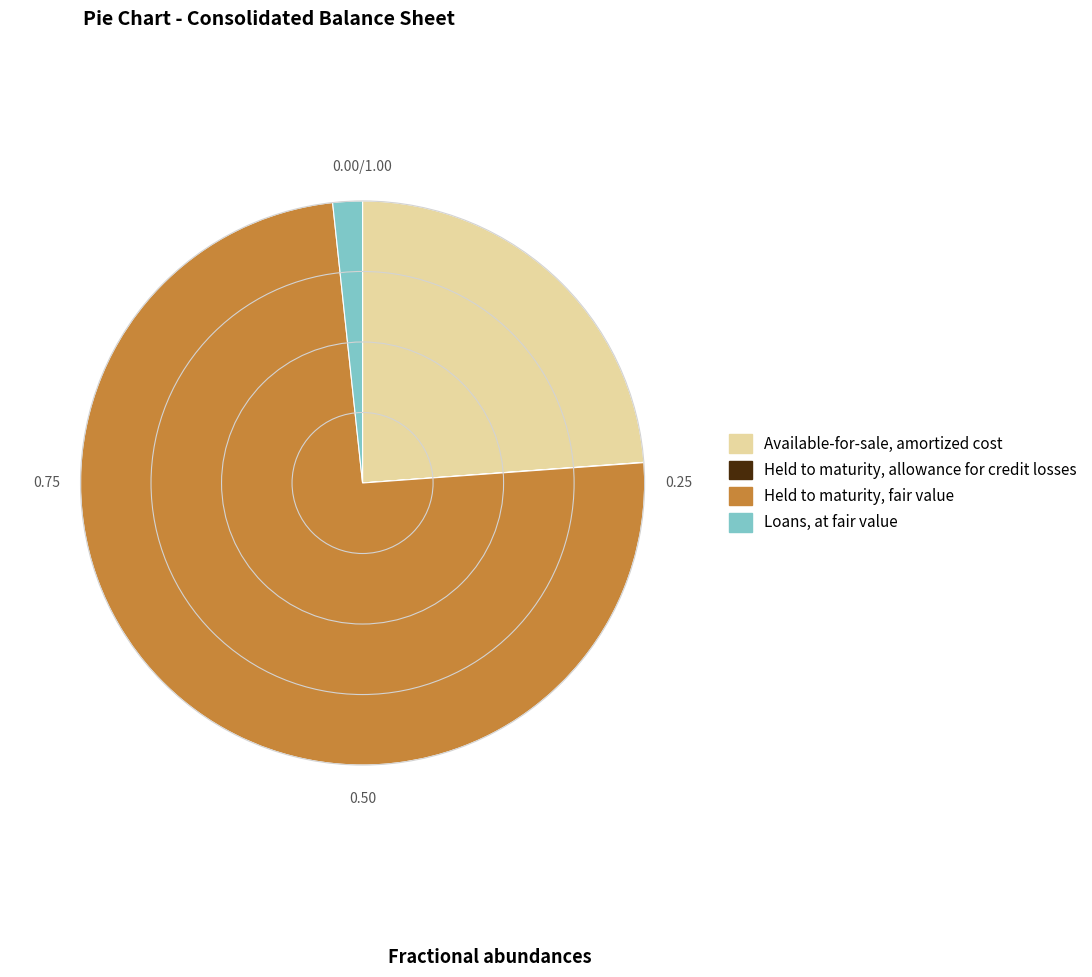

What is the ratio of the value at Available-for-sale, amortized cost to the value at Loans, at fair value?

14.1